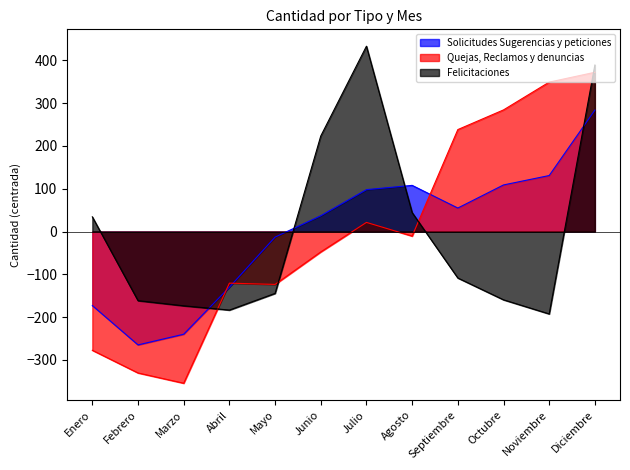

What is the difference between the highest and lowest values at Abril?

63.0